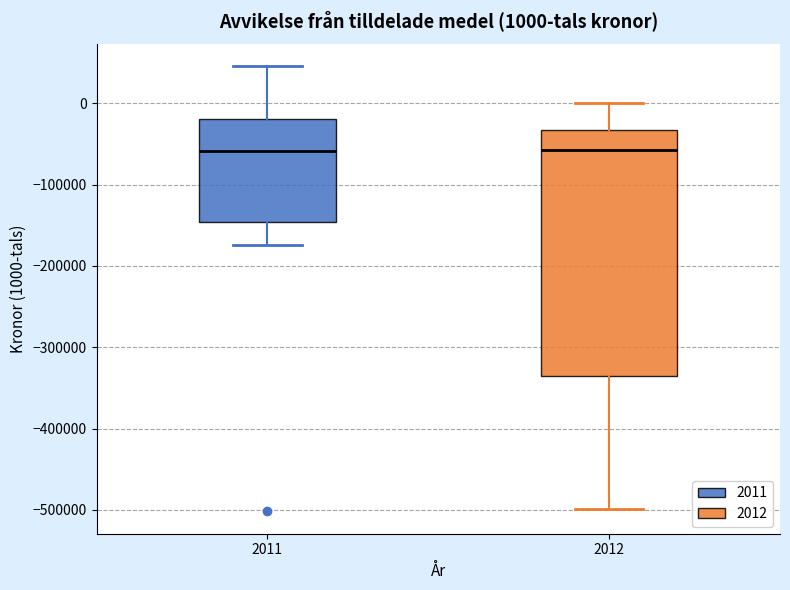

Which box is the tallest, from its lower edge to its upper edge?

2012